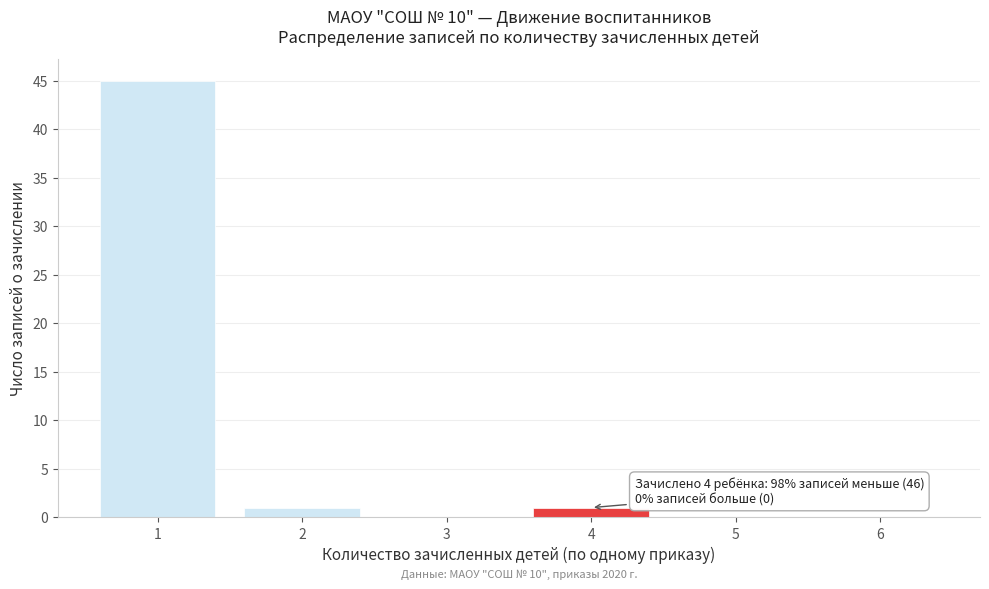

Over which range of the x-axis is the bar tallest?

0.5 to 1.5